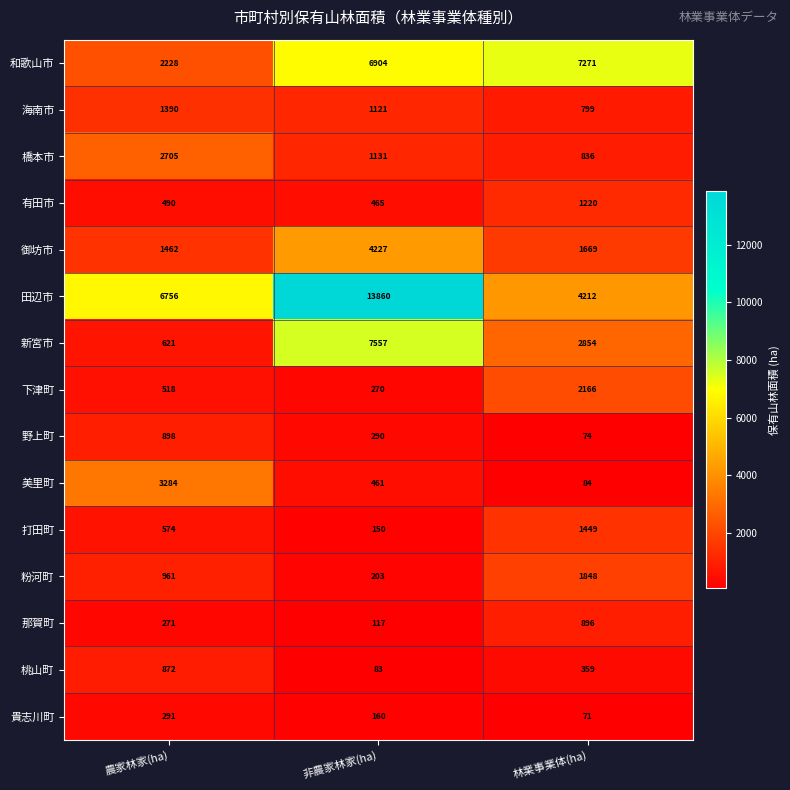

Which series has the widest spread of values?

田辺市